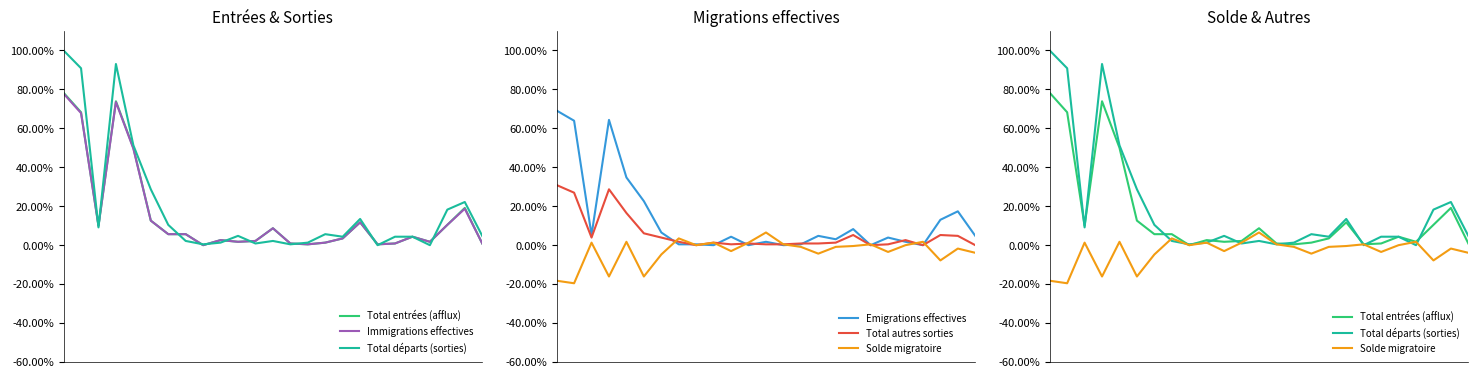

What is the spread (max minus min) of values at 1?

110.4